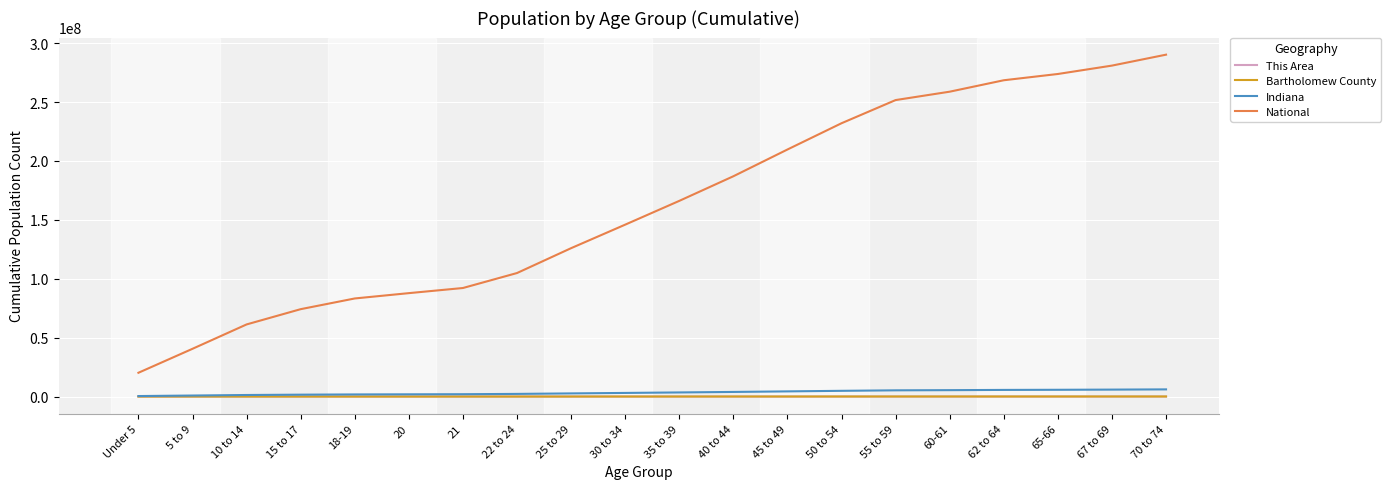

The value of National at 21 is 59382287. True or false?

False